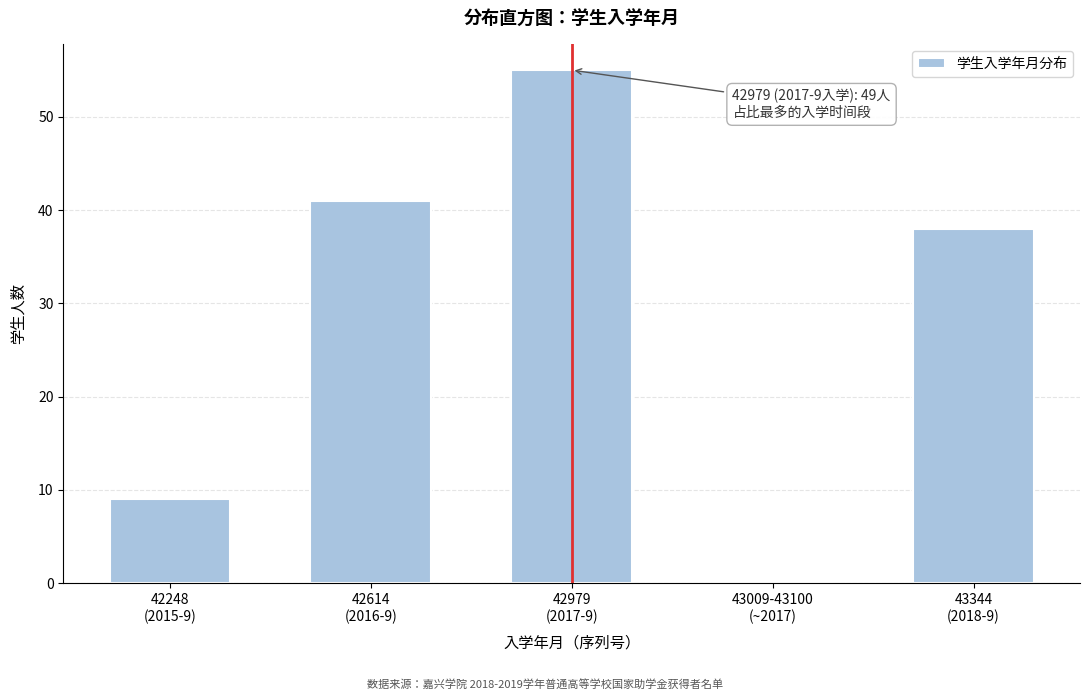

What is the maximum value shown in the chart?

55